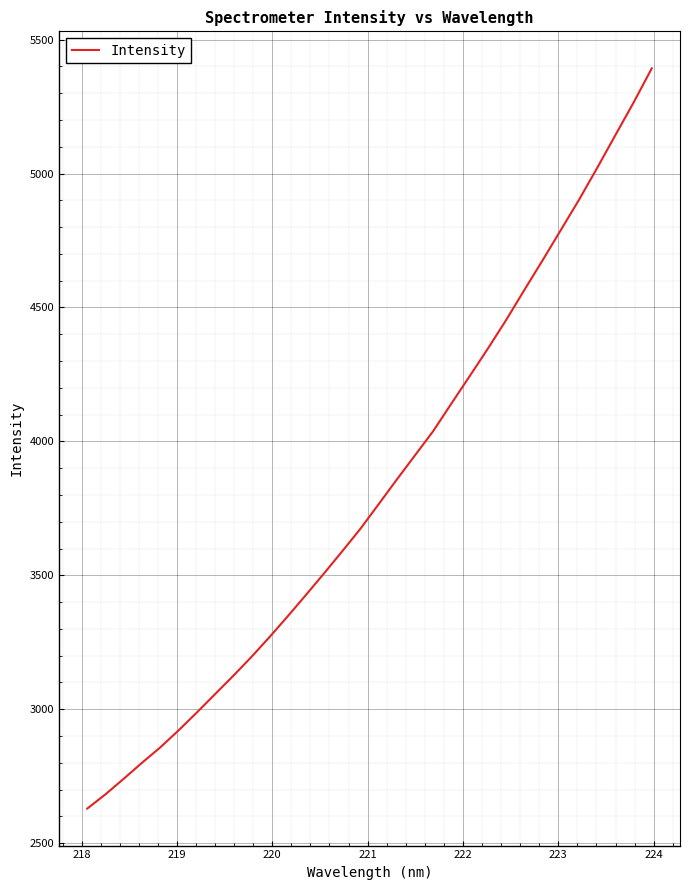

How many distinct data groups are displayed?

1